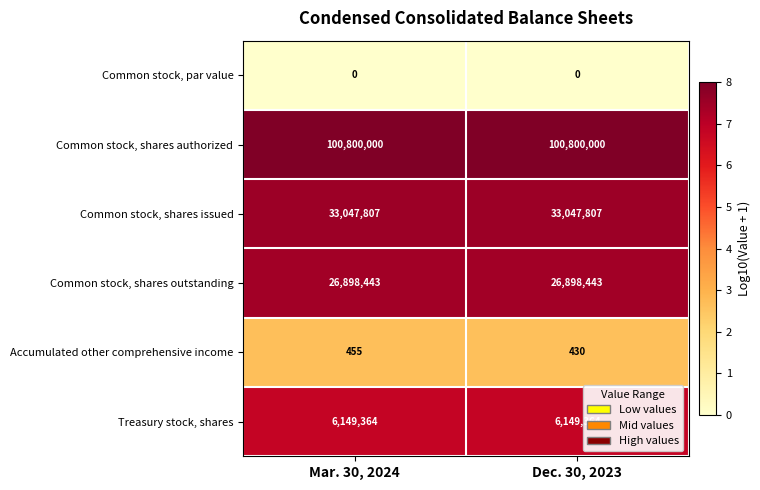

Which series has the largest total across all categories?

Common stock, shares authorized